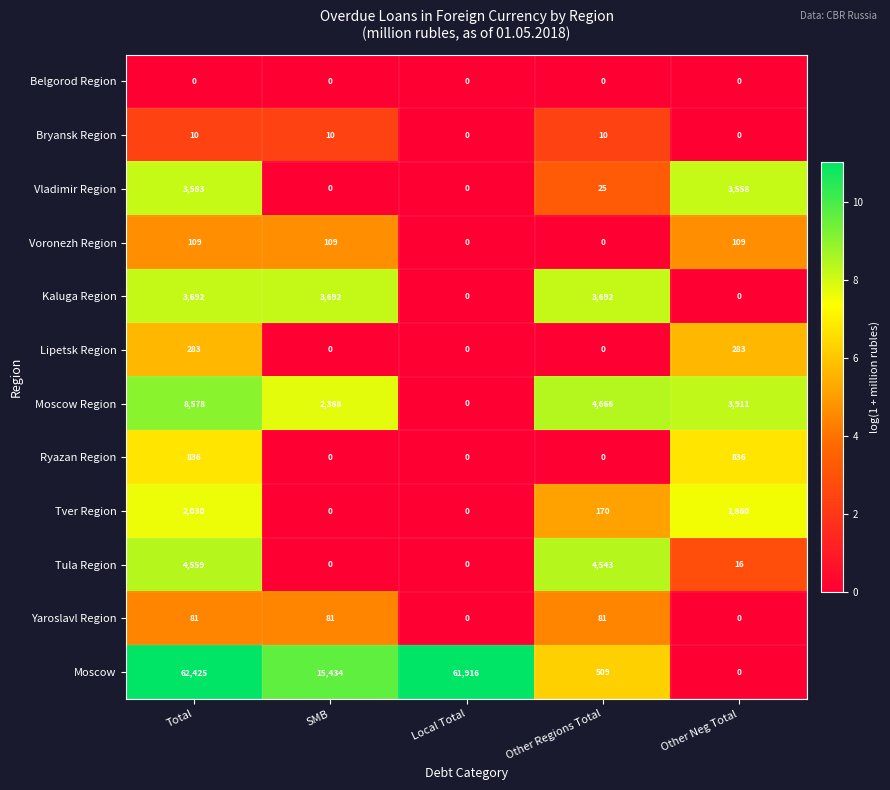

How many values in the Bryansk Region series are below 10?

2